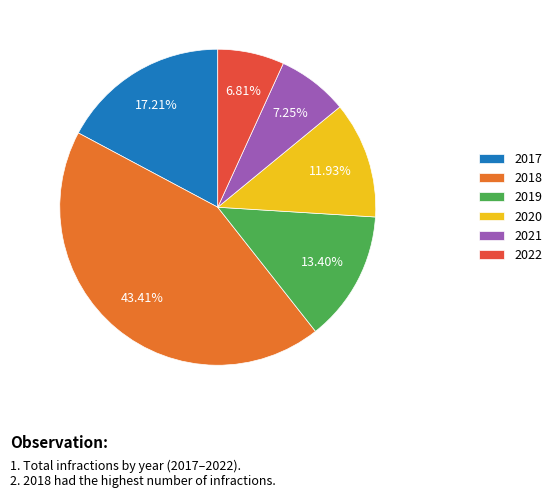

Does 2020 represent more than half of the total?

No